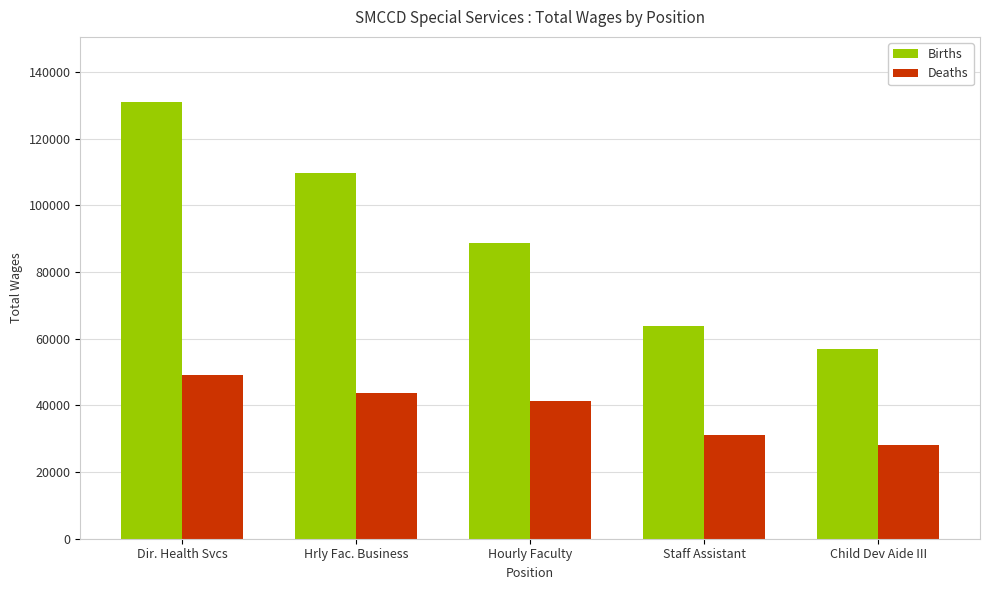

What position from the right is Hourly Faculty?

3